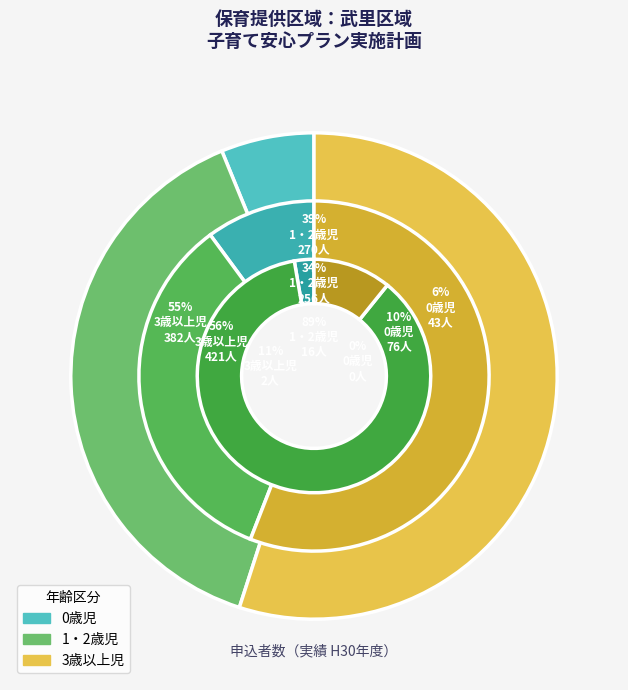

Count the number of slices in the pie.

3